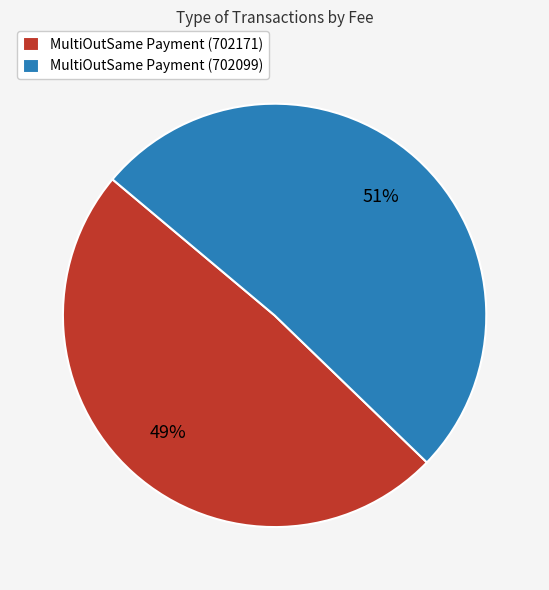

The MultiOutSame Payment (702171) slice represents 49% of the pie. True or false?

True